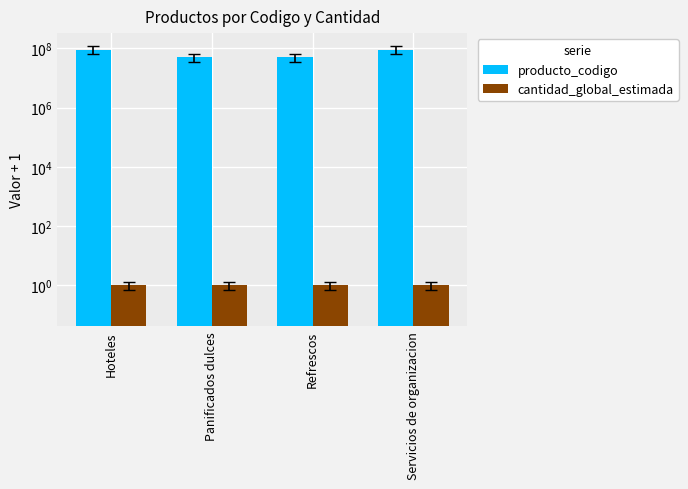

Are the bars horizontal?

No